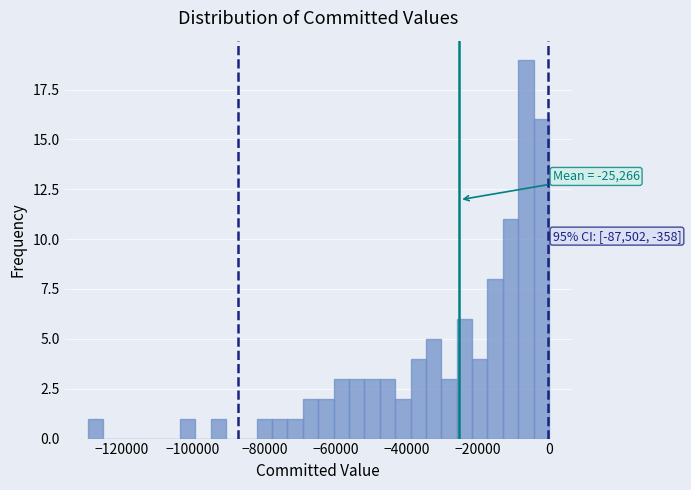

Read against the x-axis, roughly where is the centre of the tallest bar?

-6000